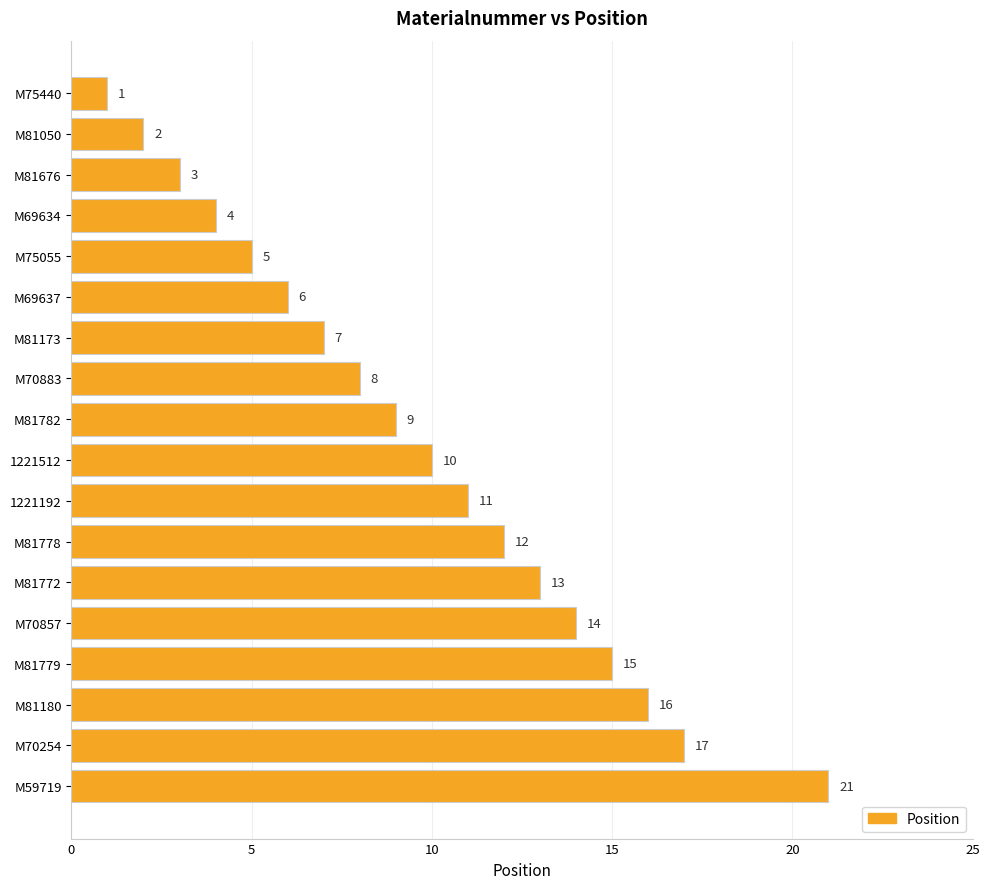

Approximately how many times larger is the value at M81782 compared to M81779?

0.6